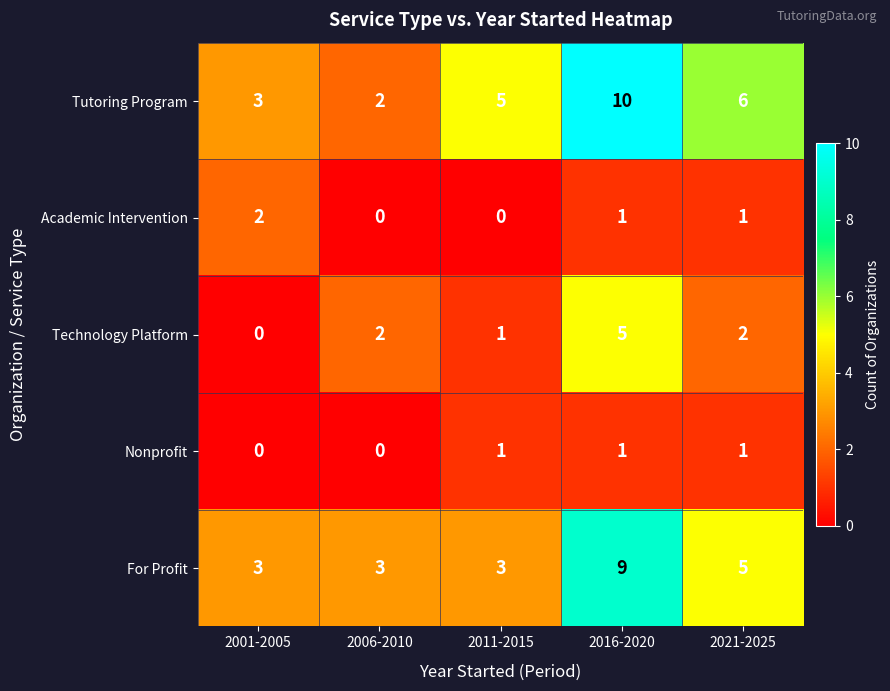

At which category is the sum across all series the highest?

2016-2020